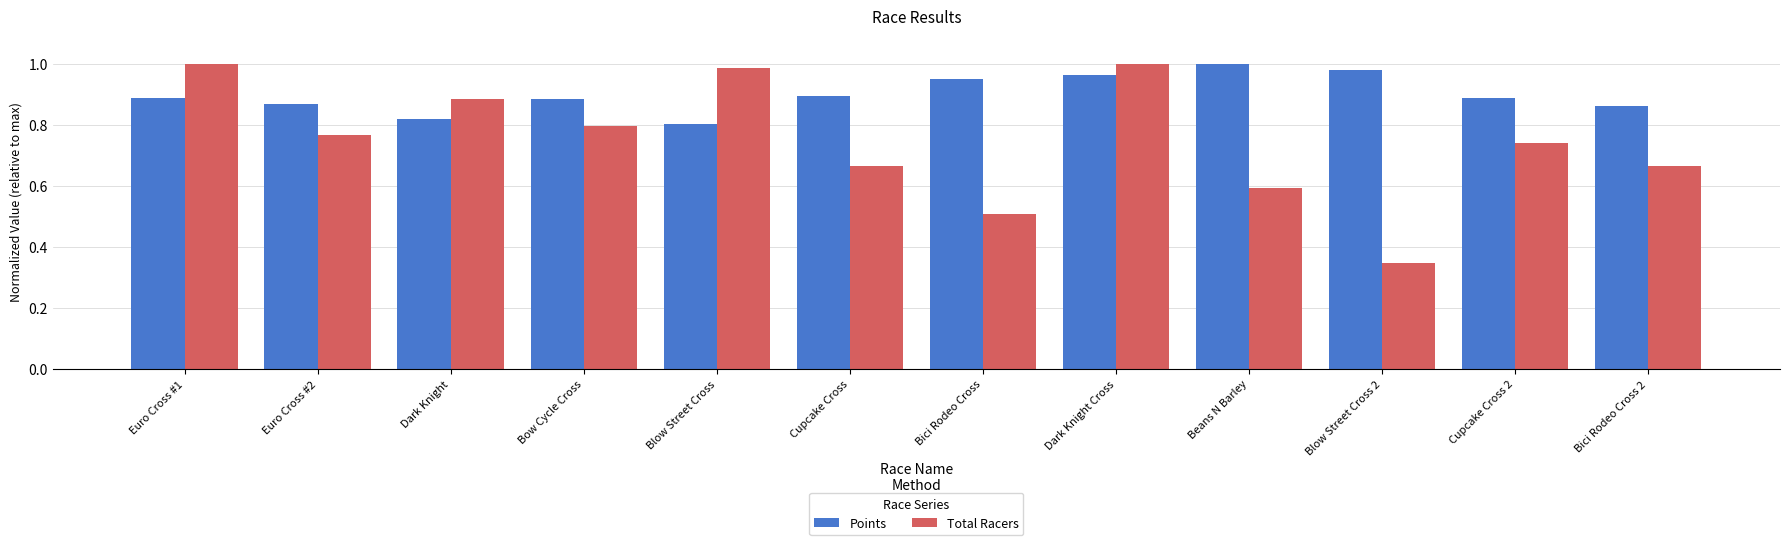

Count the number of categories in the chart.

12